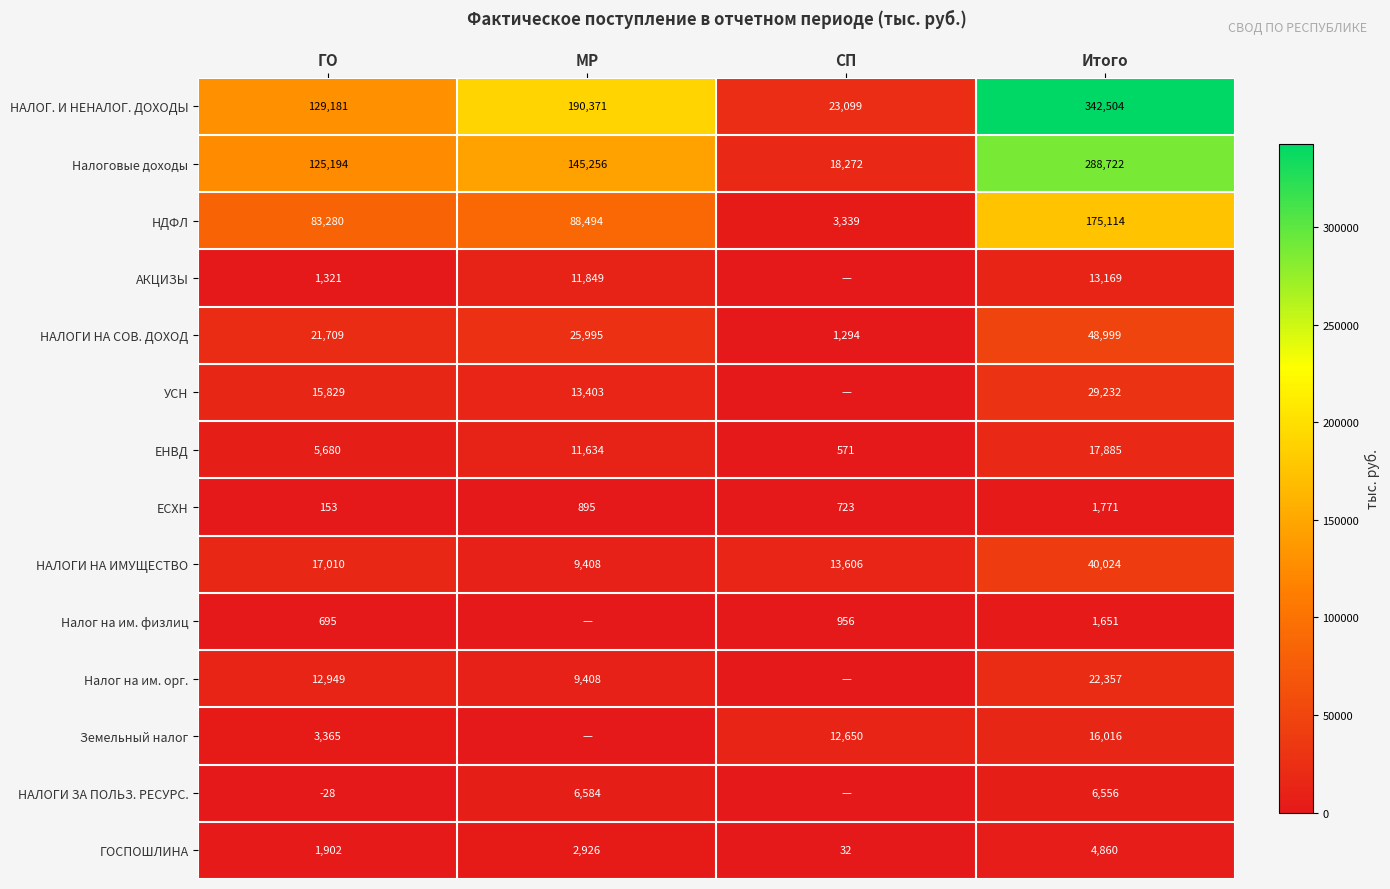

Which category has the highest value in the НАЛОГИ НА СОВ. ДОХОД series?

Итого